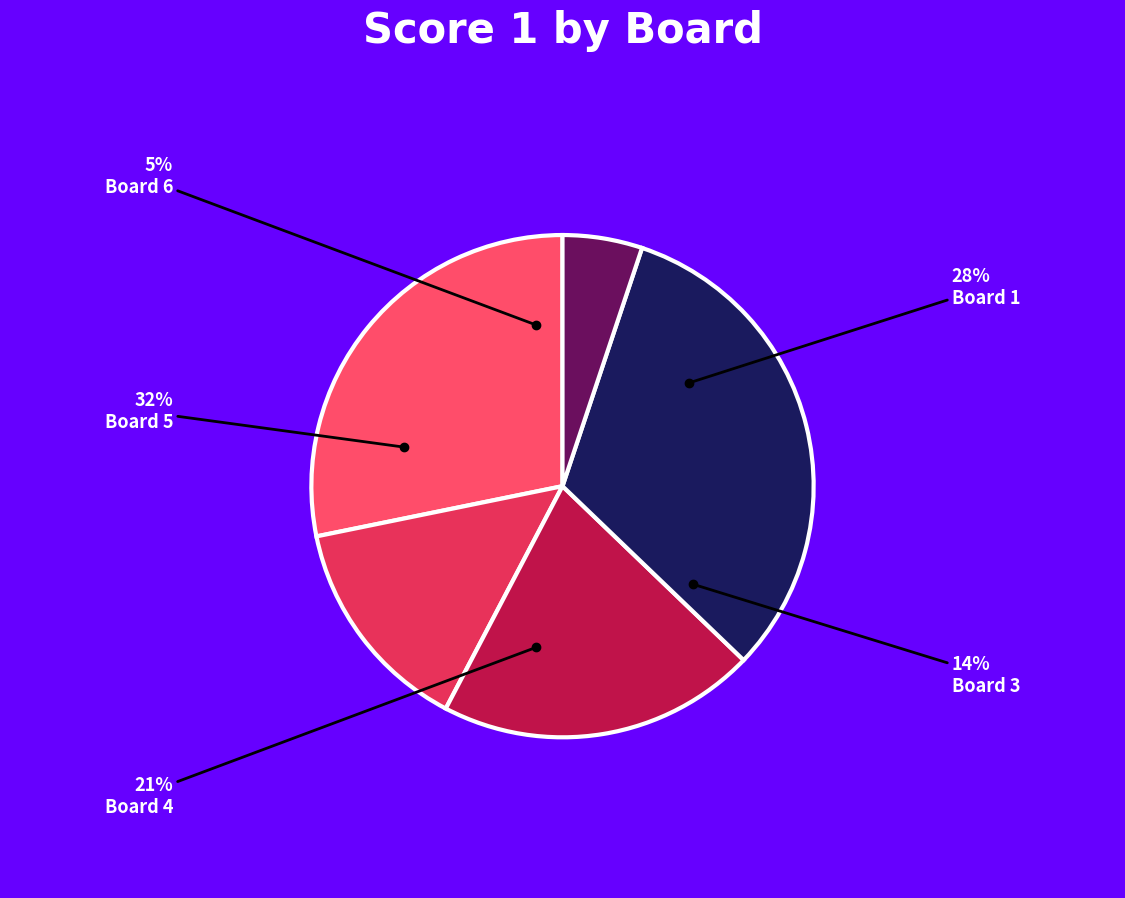

How much of the chart is everything except Board 6?

94.9%